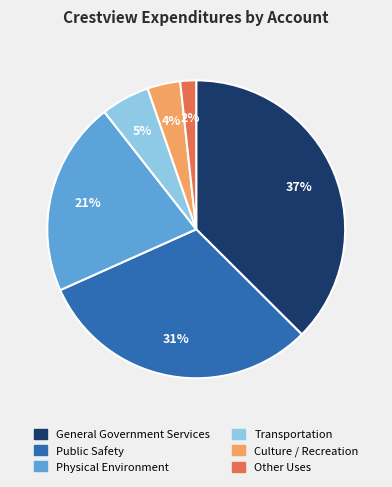

Between Transportation and Other Uses, which is larger?

Transportation